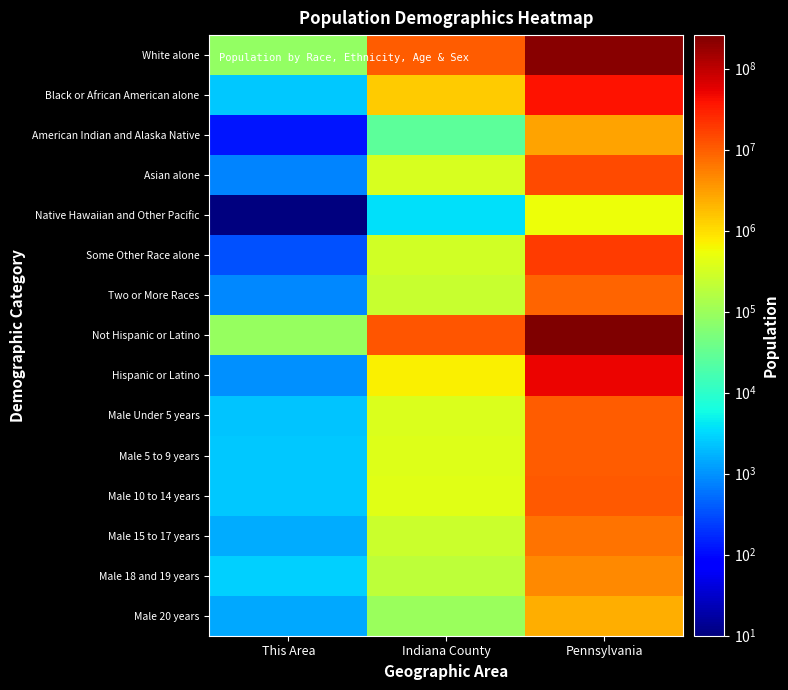

Between Pennsylvania and Indiana County, which is larger?

Pennsylvania